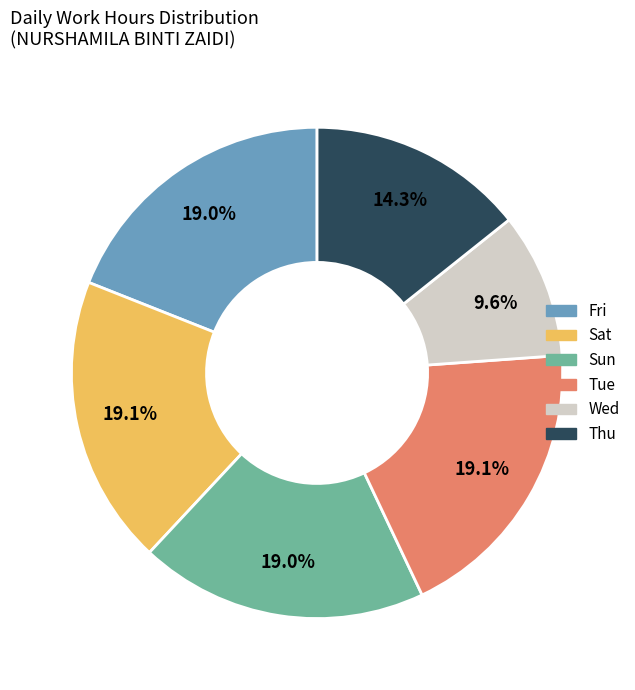

Is there a majority slice in this chart?

No